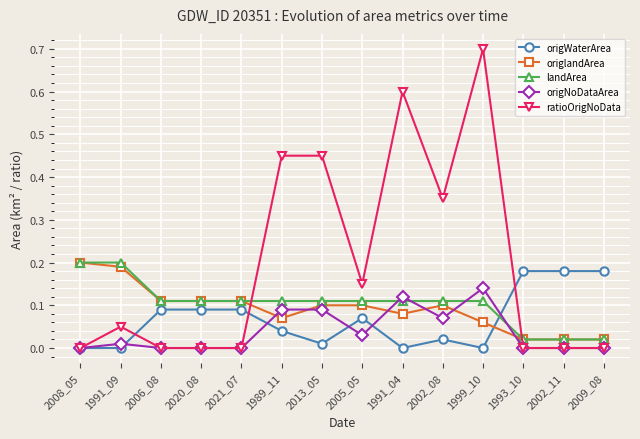

What is the total value across all series at 1999_10?

1.0